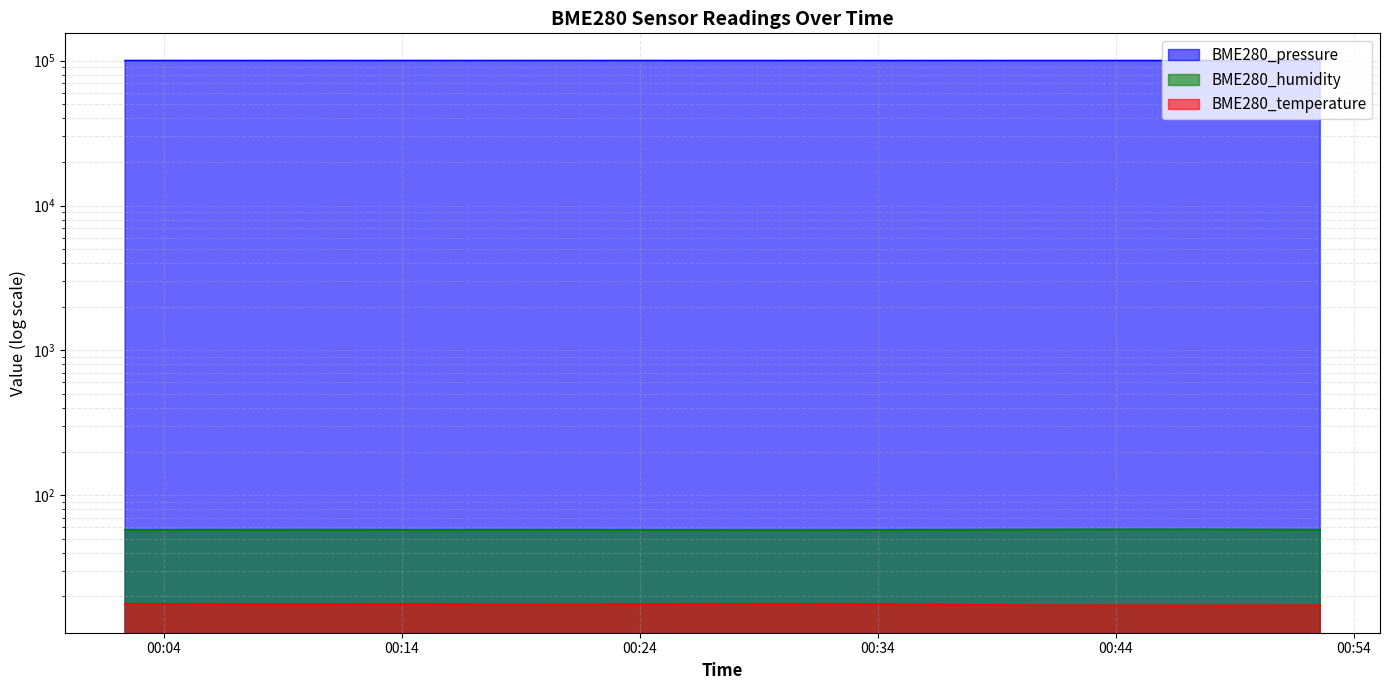

In BME280_humidity, how many points are higher than both neighbors (excluding endpoints)?

3